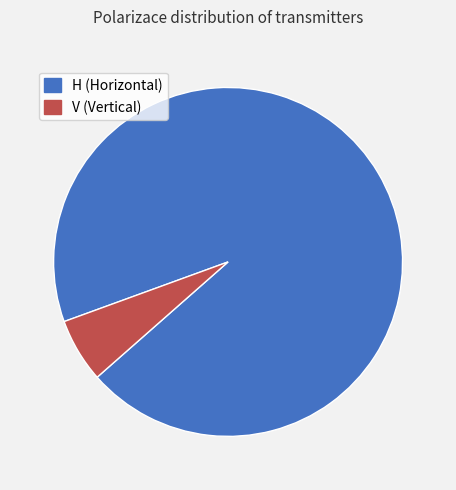

How many segments does this pie chart have?

2